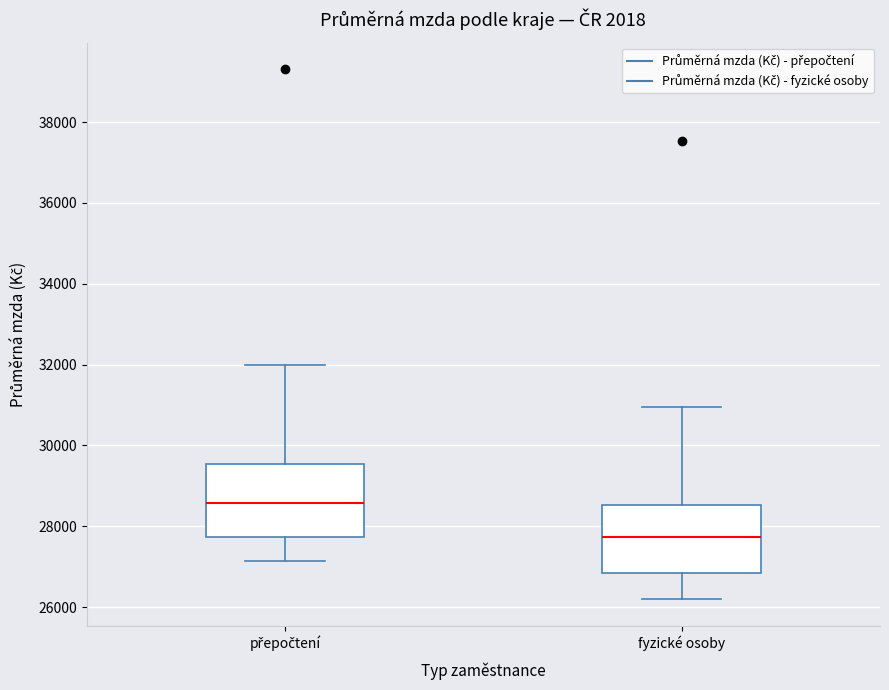

Reading left to right, read every box against the y-axis: the position of its median line, the range the box covers, and the ends of its whiskers. The values are not printed on the chart, so give them approximately, as read against the axis.

přepočtení: median 28600, box 27800 to 29600, whiskers 27200 to 32000
fyzické osoby: median 27800, box 26800 to 28600, whiskers 26200 to 31000